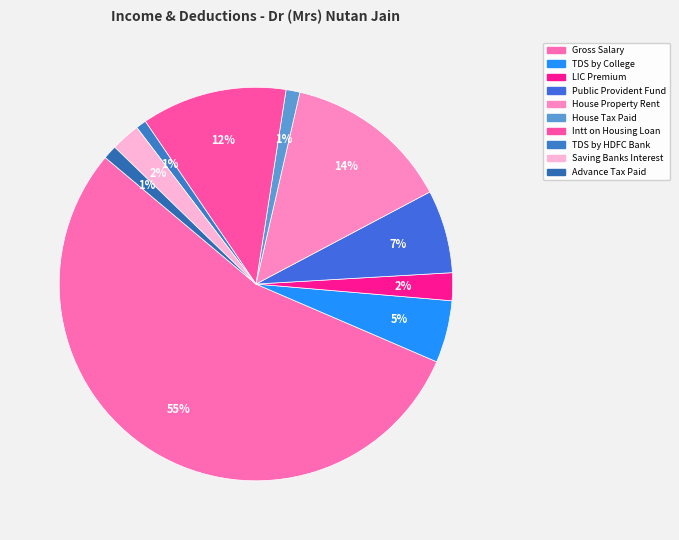

Rank the categories by value from lowest to highest.

TDS by HDFC Bank, House Tax Paid, Advance Tax Paid, LIC Premium, Saving Banks Interest, TDS by College, Public Provident Fund, Intt on Housing Loan, House Property Rent, Gross Salary